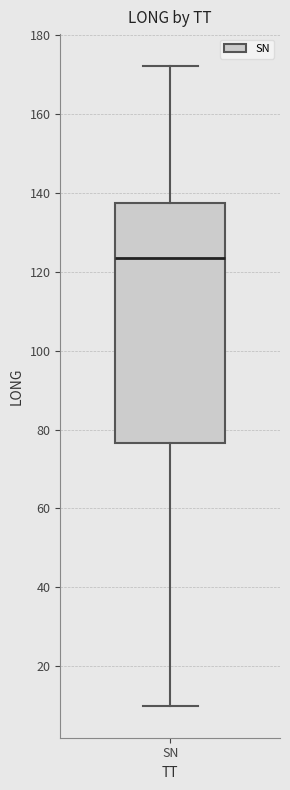

Read this box plot against the y-axis: the position of the median line, the range covered by the box, and the ends of both whiskers. The values are not printed on the chart, so give them approximately, as read against the axis.

median 124, box 76 to 138, whiskers 10 to 172